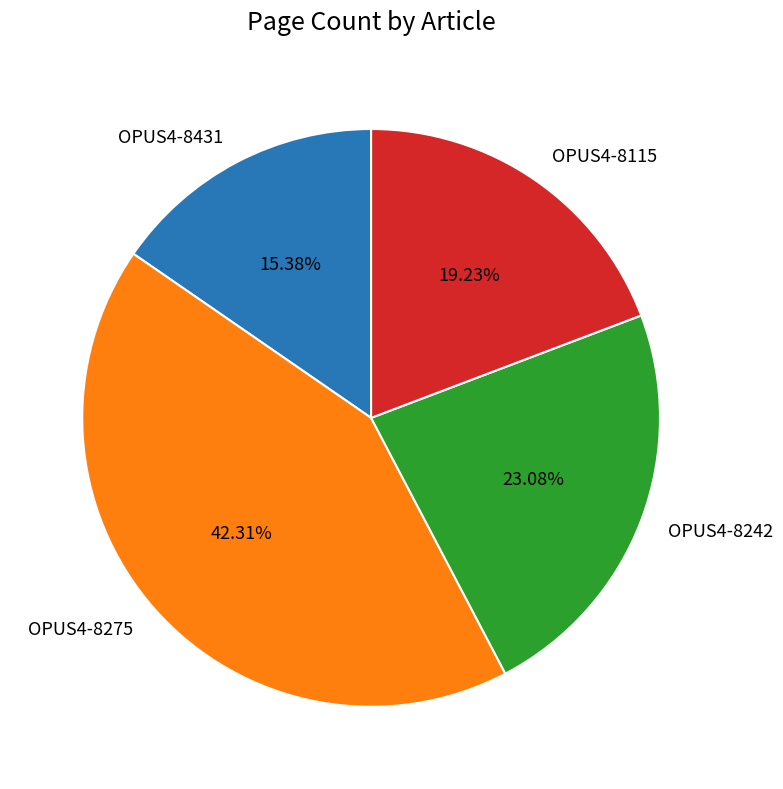

How much of the chart is everything except OPUS4-8115?

80.8%